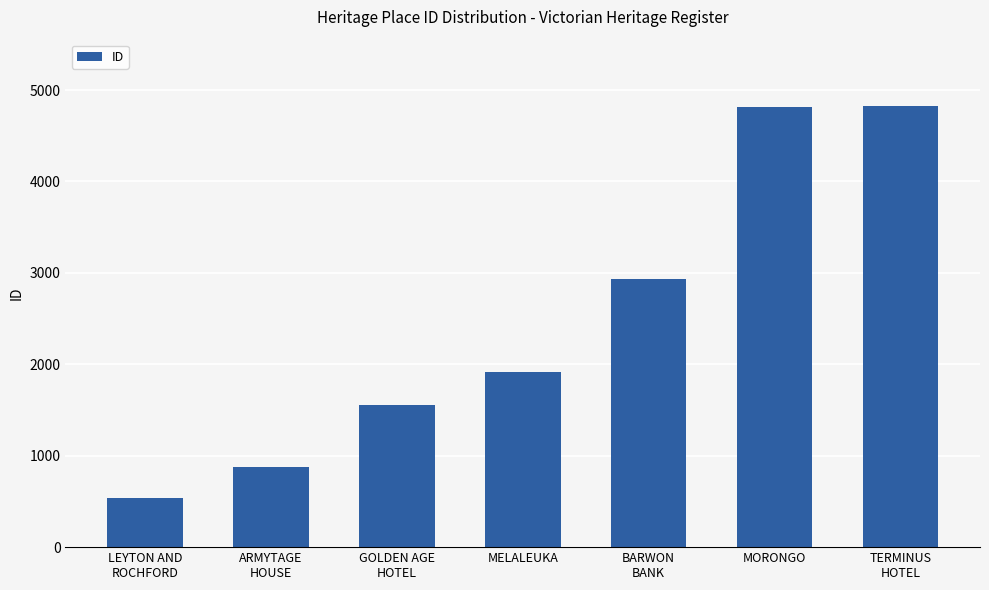

What is the sum of all values?

17466